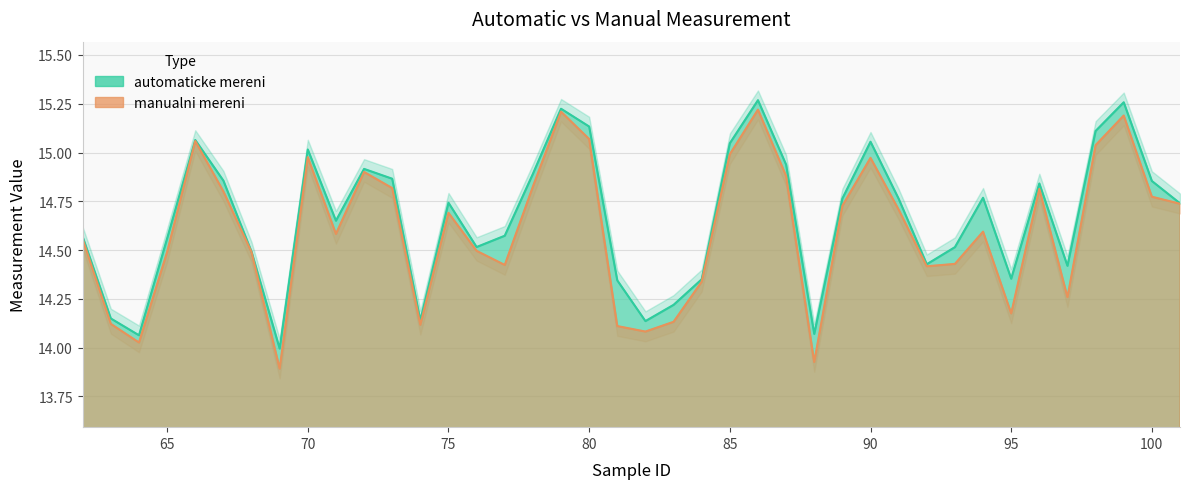

Reading right to left, transcribe all the data shown in this chart.

automaticke mereni: 101=14.7	100=14.9	99=15.3	98=15.1	97=14.4	96=14.8	95=14.4	94=14.8	93=14.5	92=14.4	91=14.8	90=15.1	89=14.8	88=14.1	87=14.9	86=15.3	85=15.0	84=14.4	83=14.2	82=14.1	81=14.3	80=15.1	79=15.2	78=14.9	77=14.6	76=14.5	75=14.7	74=14.1	73=14.9	72=14.9	71=14.7	70=15.0	69=14.0	68=14.5	67=14.9	66=15.1	65=14.6	64=14.1	63=14.1	62=14.6
manualni mereni: 101=14.7	100=14.8	99=15.2	98=15.0	97=14.3	96=14.8	95=14.2	94=14.6	93=14.4	92=14.4	91=14.7	90=15.0	89=14.7	88=13.9	87=14.9	86=15.2	85=15.0	84=14.3	83=14.1	82=14.1	81=14.1	80=15.1	79=15.2	78=14.8	77=14.4	76=14.5	75=14.7	74=14.1	73=14.8	72=14.9	71=14.6	70=15.0	69=13.9	68=14.5	67=14.8	66=15.1	65=14.5	64=14.0	63=14.1	62=14.6